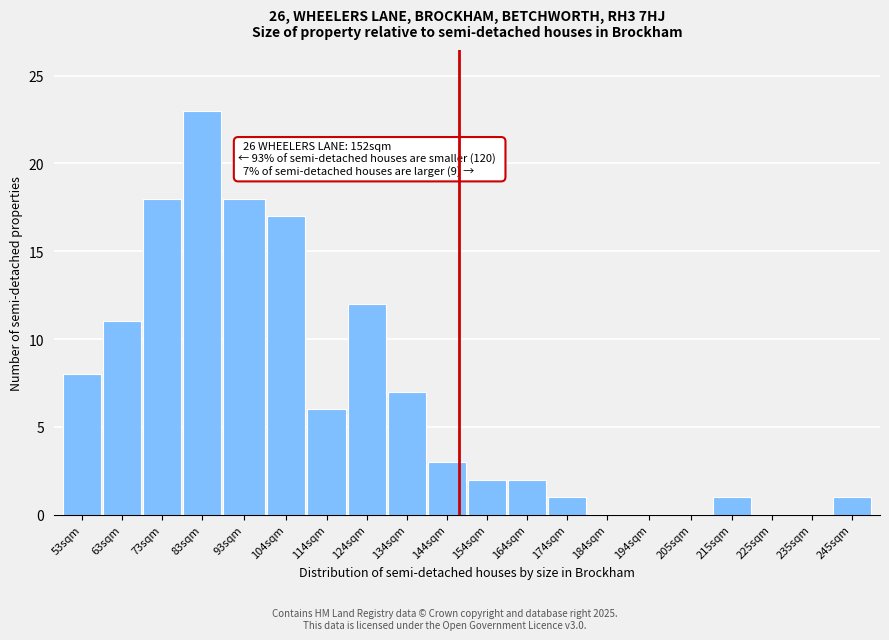

Reading left to right, what are all the values shown in this chart?

53sqm=8	63sqm=11	73sqm=18	83sqm=23	93sqm=18	104sqm=17	114sqm=6	124sqm=12	134sqm=7	144sqm=3	154sqm=2	164sqm=2	174sqm=1	184sqm=0	194sqm=0	205sqm=0	215sqm=1	225sqm=0	235sqm=0	245sqm=1